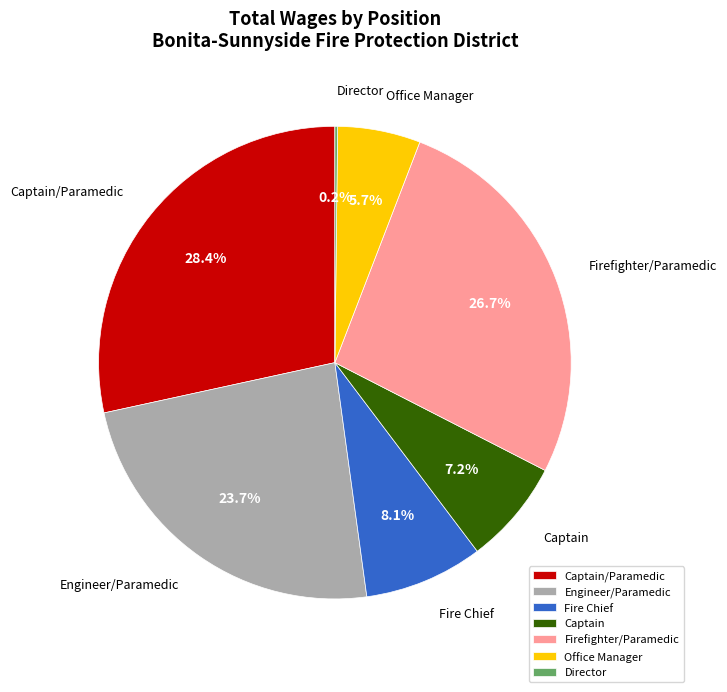

What is the largest slice in the pie chart?

Captain/Paramedic